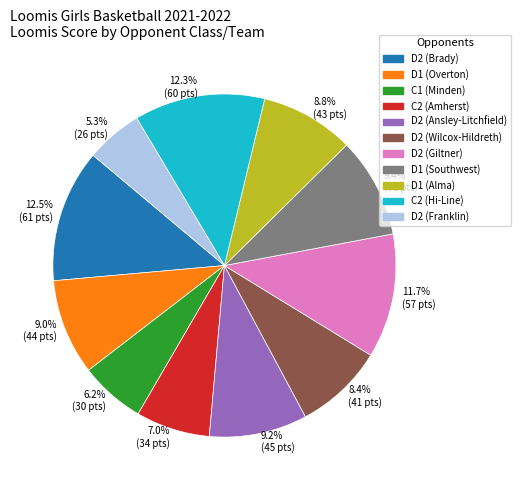

The C2 (Hi-Line) slice represents 12% of the pie. True or false?

True